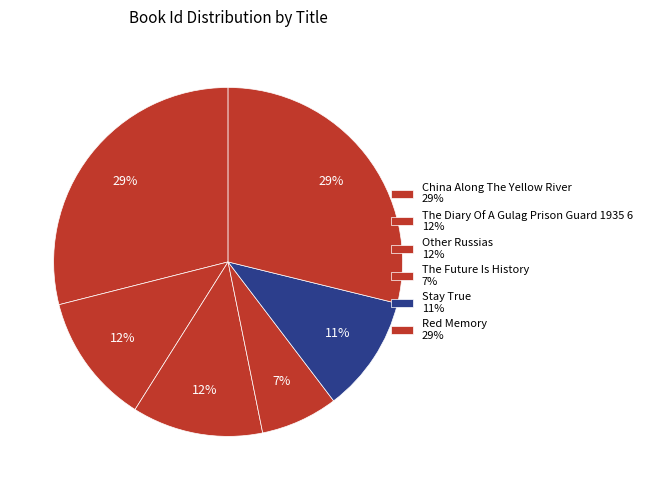

To the nearest percent, what is the difference between the The Diary Of A Gulag Prison Guard 1935 6 and The Future Is History slice percentages?

5%